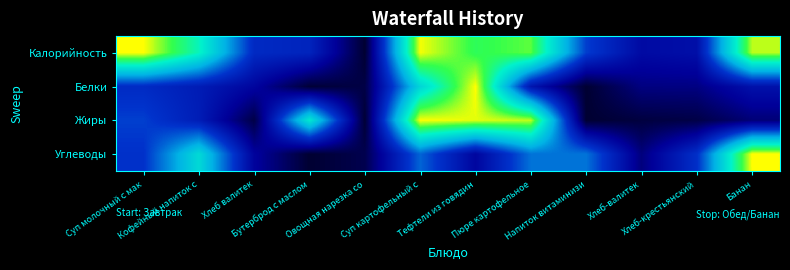

Rank the series at Банан from highest to lowest value.

Углеводы, Калорийность, Белки, Жиры